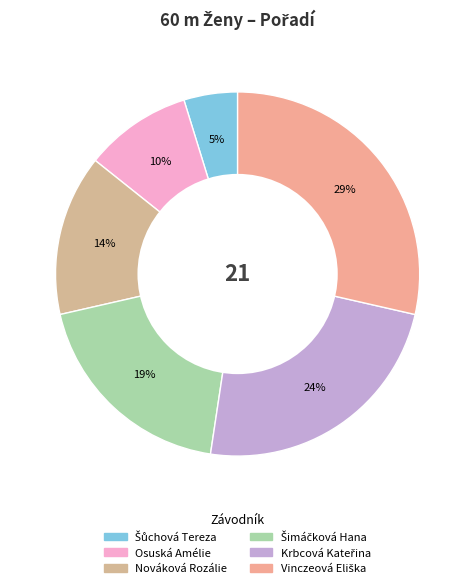

Is it true that Šůchová Tereza is 17% of the pie?

False